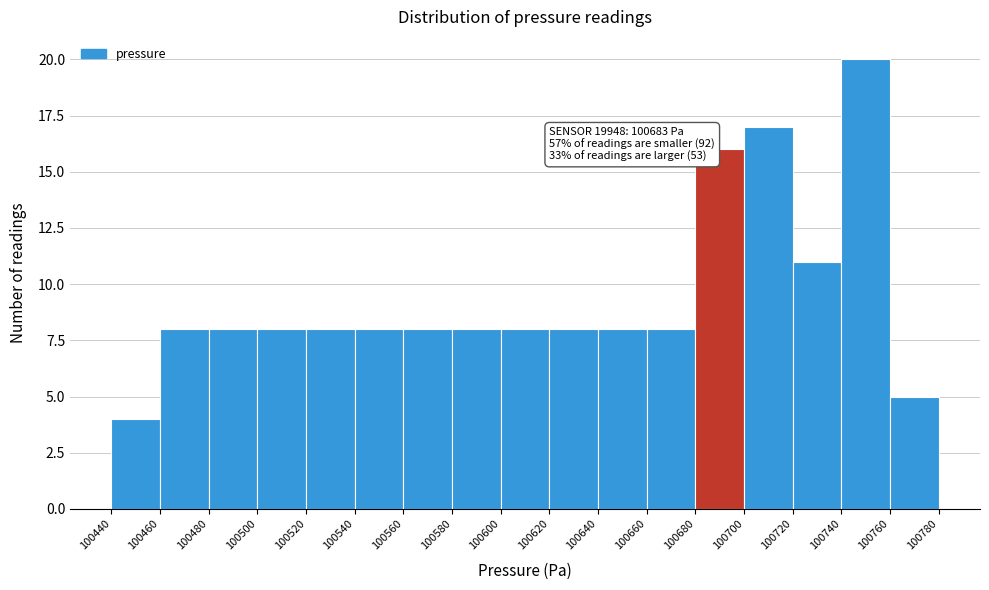

Over which range of the x-axis is the bar tallest?

100740 to 100760